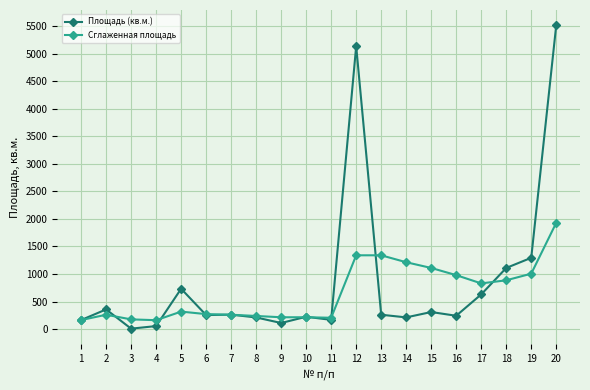

How many values in the Сглаженная площадь series exceed 316?

10